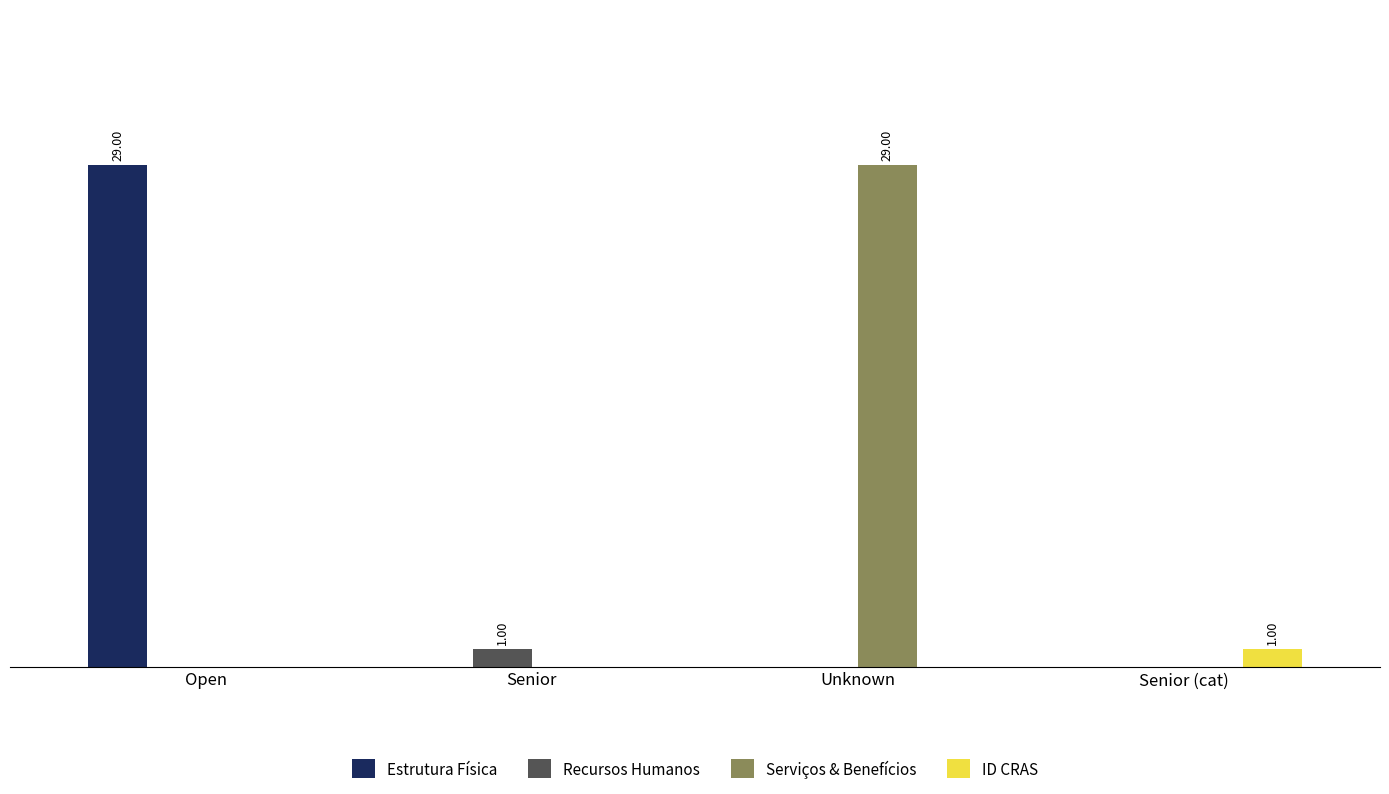

What is the total value across all series at Senior (cat)?

1